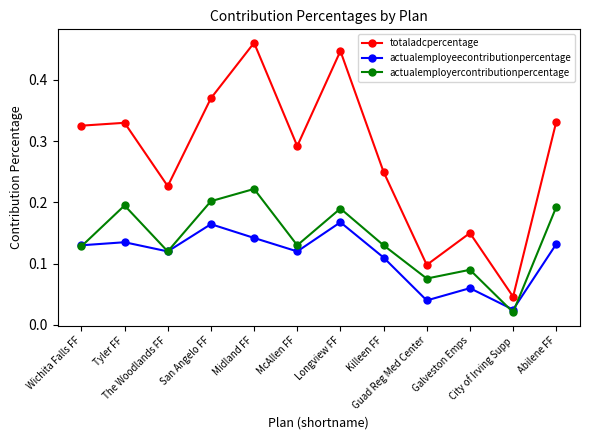

List the series in order of their overall mean, lowest first.

actualemployeecontributionpercentage, actualemployercontributionpercentage, totaladcpercentage